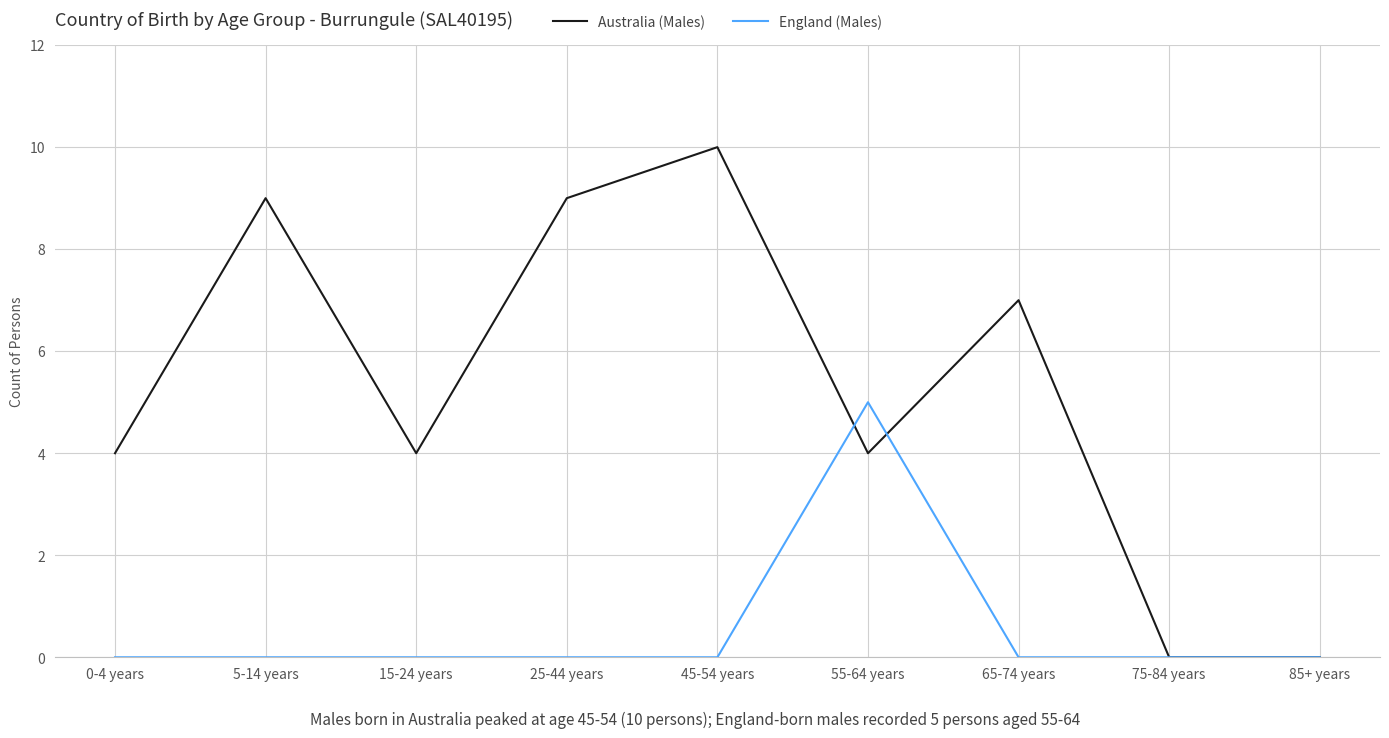

What position from the right is 55-64 years?

4